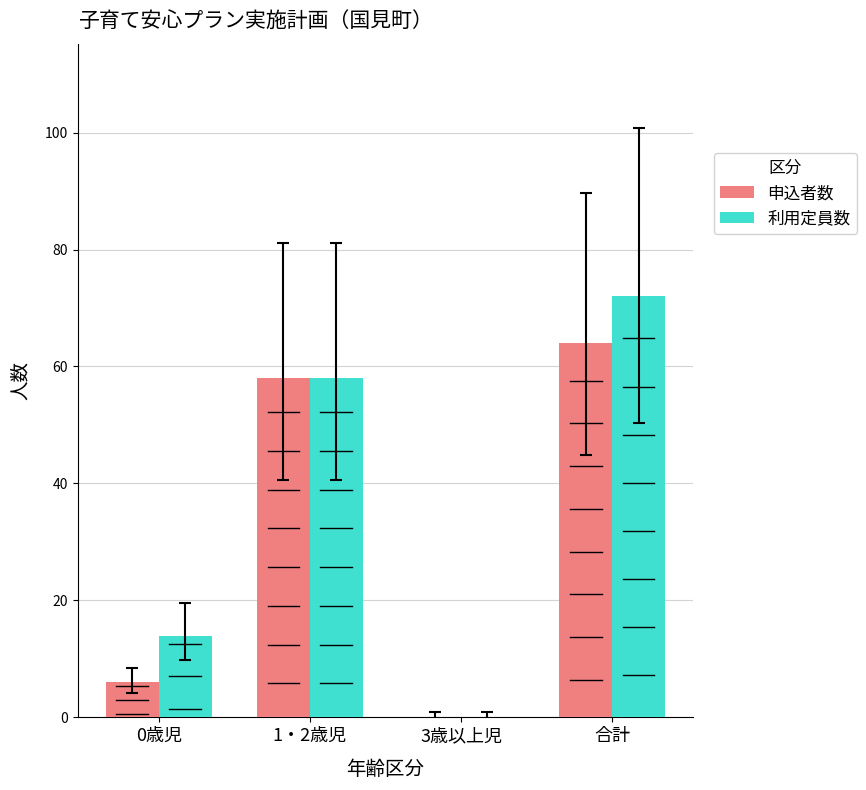

The 利用定員数 series shows 0 at 3歳以上児. True or false?

True